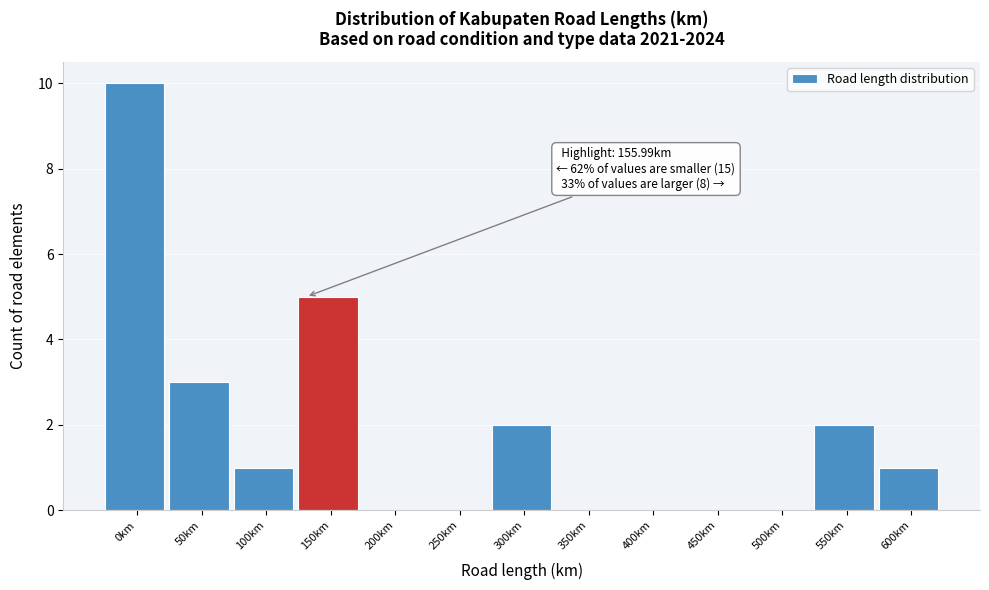

Reading left to right, list all the values displayed in this chart.

0km=10	50km=3	100km=1	150km=5	200km=0	250km=0	300km=2	350km=0	400km=0	450km=0	500km=0	550km=2	600km=1